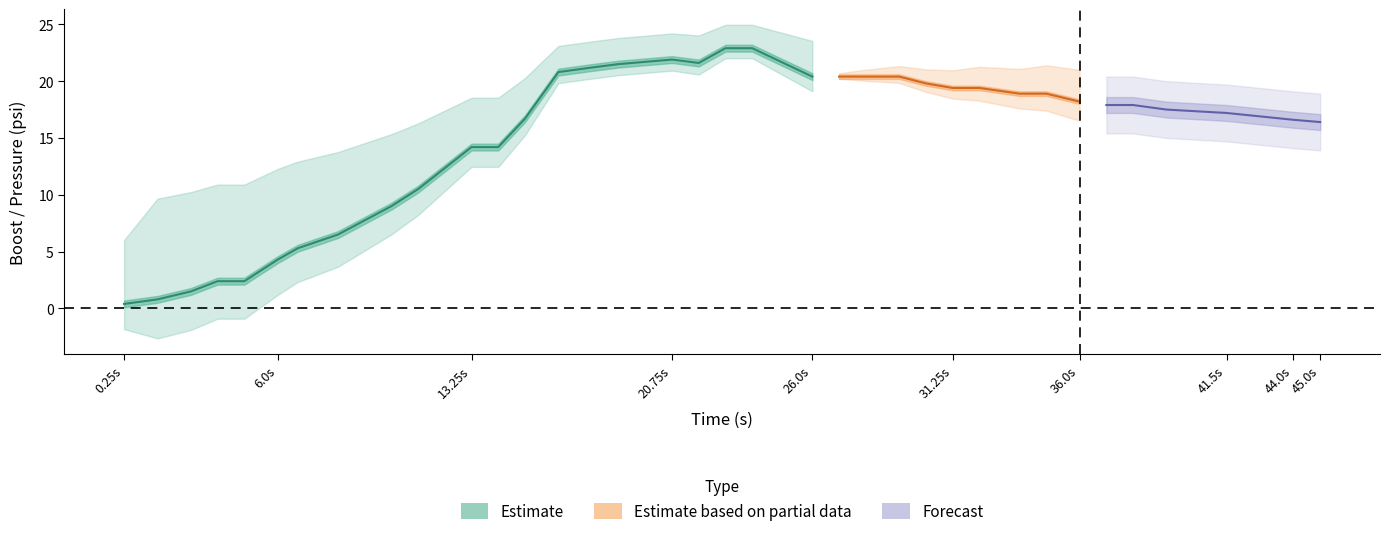

True or false: ecu_psi and target cross at least once.

False